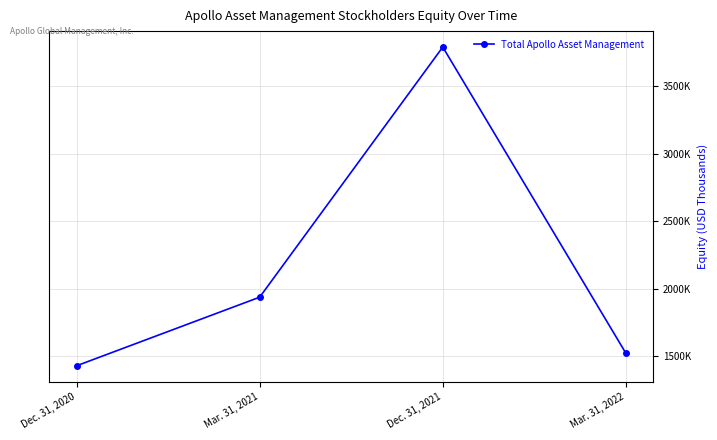

How many points are higher than both their immediate neighbors (excluding endpoints)?

1